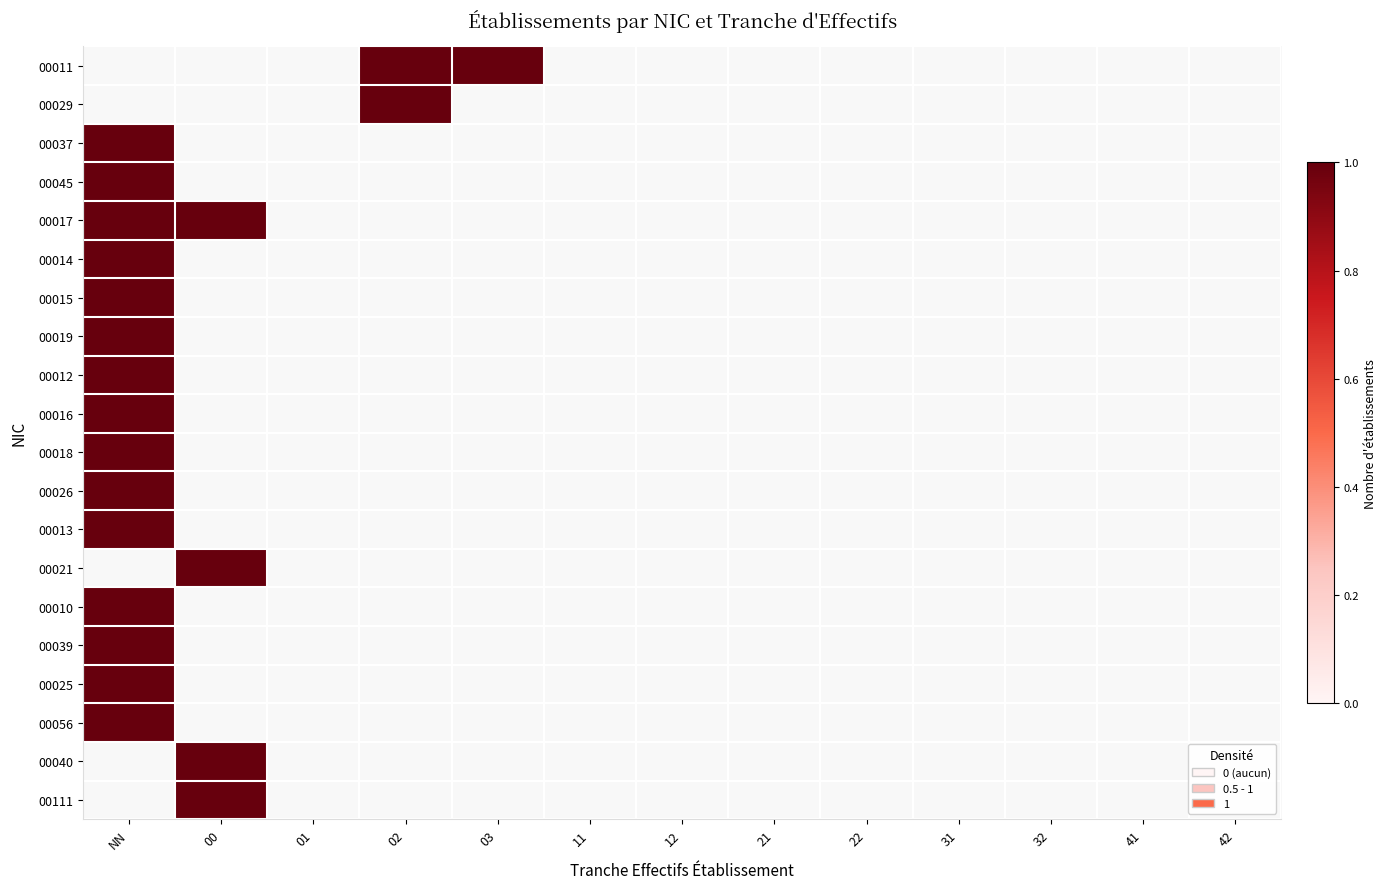

What is the maximum value shown in the chart?

1.0